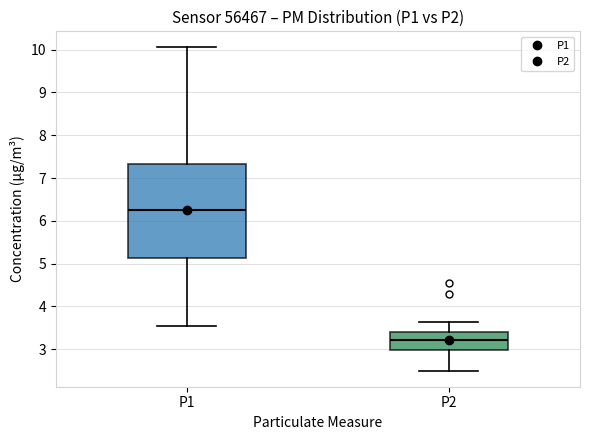

Reading left to right, transcribe this box plot: for each box, give where its median line is, the range the box spans, and where its two whiskers end, as read against the y-axis. The values are not printed on the chart, so give them approximately, as read against the axis.

P1: median 6.3, box 5.1 to 7.3, whiskers 3.6 to 10.1
P2: median 3.2, box 3.0 to 3.4, whiskers 2.5 to 3.6